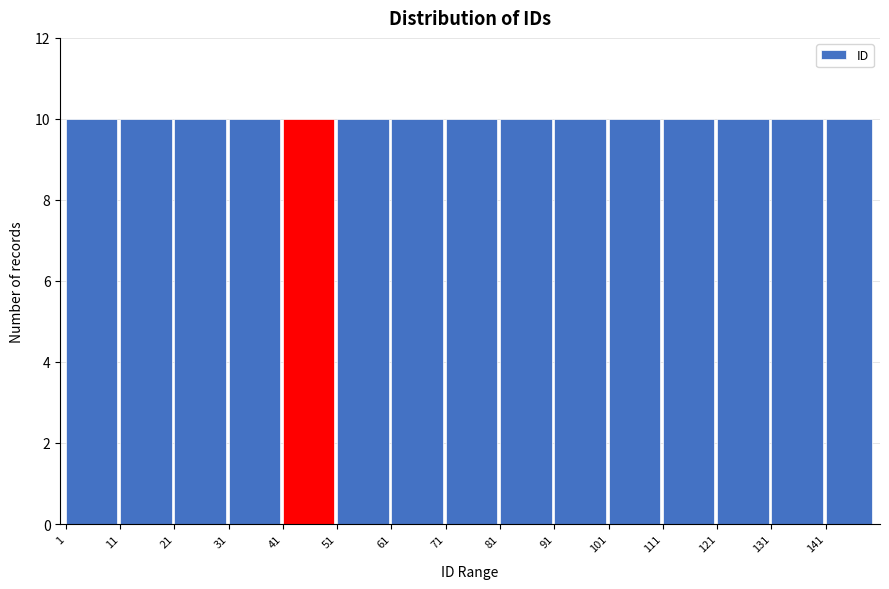

Reading left to right, transcribe this chart: for each bar, give the range it covers on the x-axis and its height. The values are not printed on the chart, so give them approximately, as read against the axis.

1 to 11: 10
11 to 21: 10
21 to 31: 10
31 to 41: 10
41 to 51: 10
51 to 61: 10
61 to 71: 10
71 to 81: 10
81 to 91: 10
91 to 101: 10
101 to 111: 10
111 to 121: 10
121 to 131: 10
131 to 141: 10
141 to 150: 10